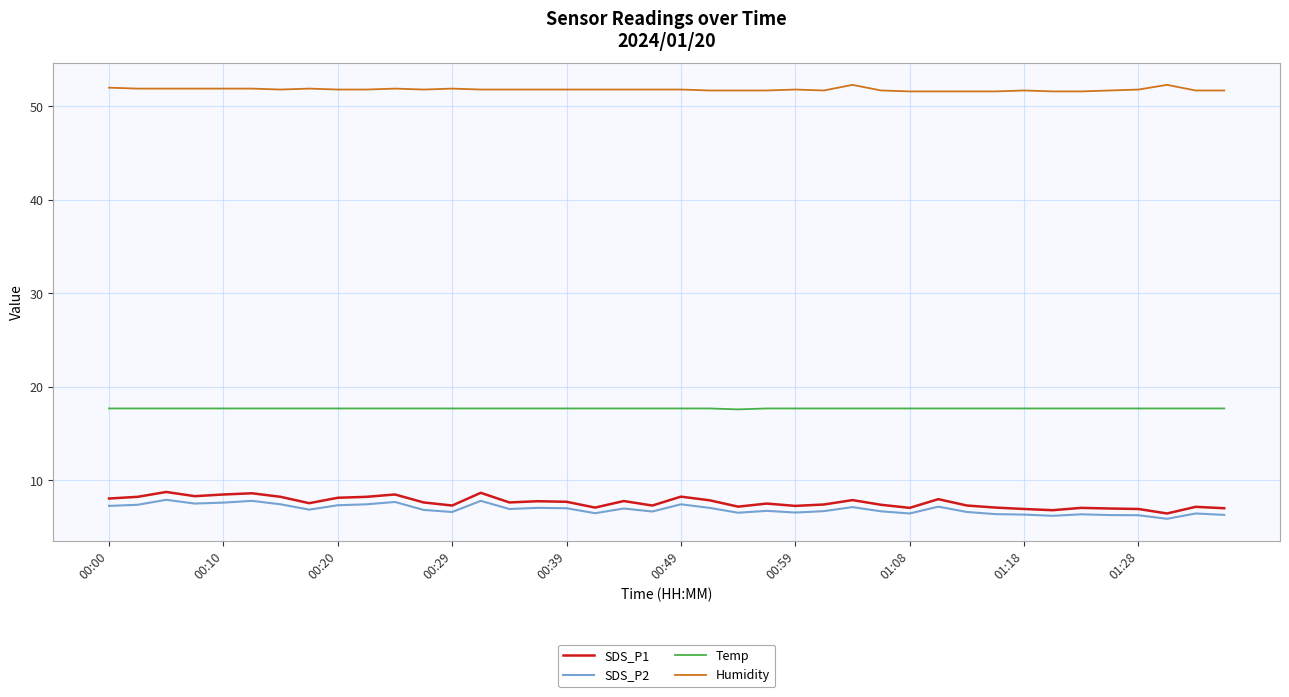

True or false: Temp and SDS_P2 intersect in this chart.

False